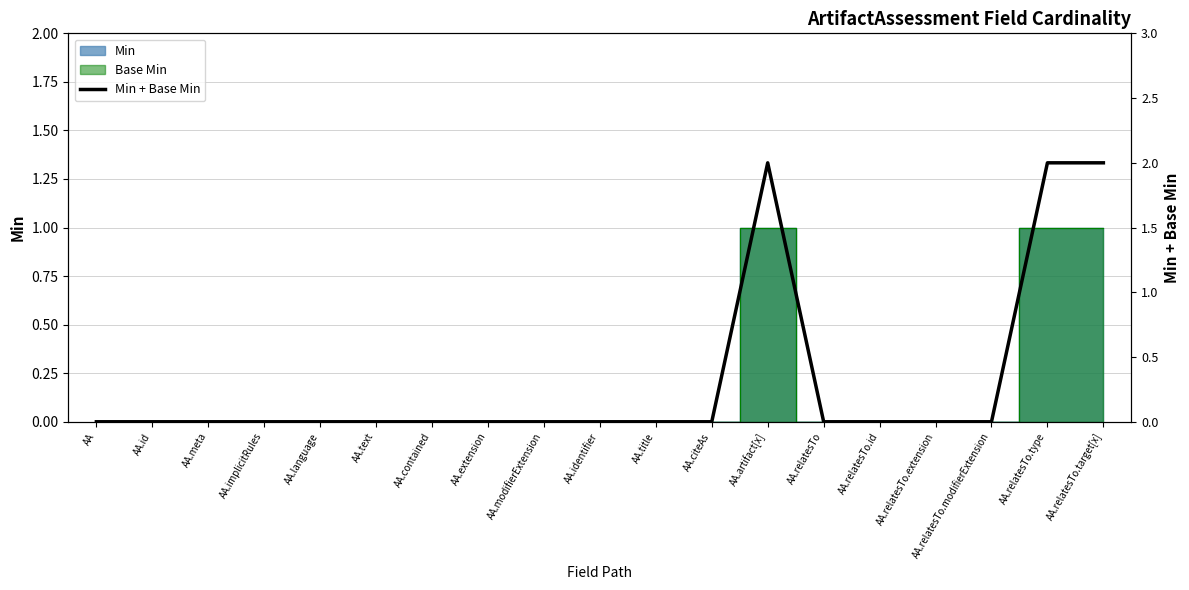

What is the label of the 3rd point from the right?

AA.relatesTo.modifierExtension